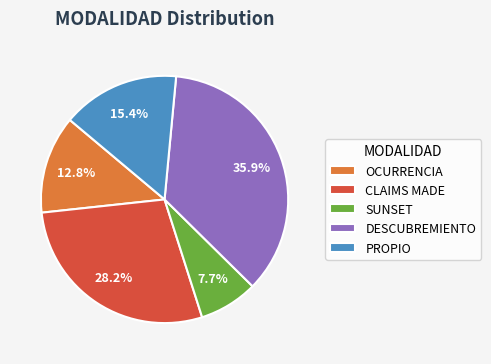

What is the largest slice in the pie chart?

DESCUBREMIENTO